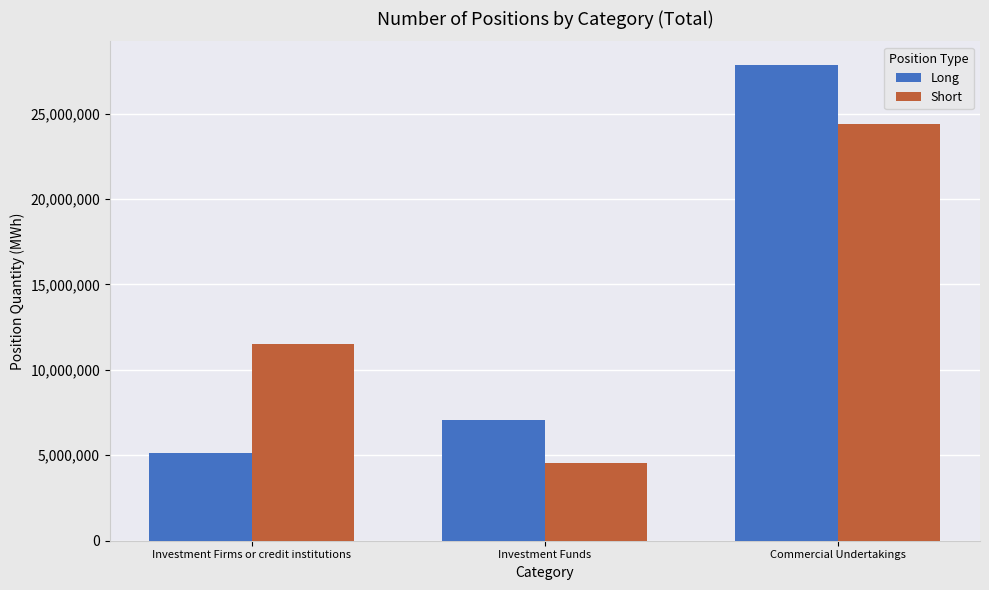

What position from the left is Investment Firms or credit institutions?

1